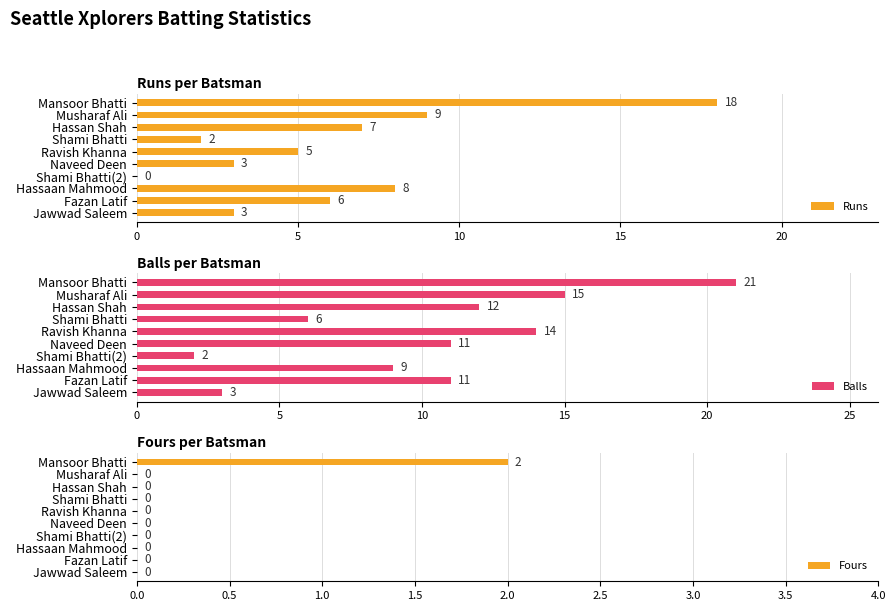

What is the sum of the Balls values at Naveed Deen and Jawwad Saleem?

14